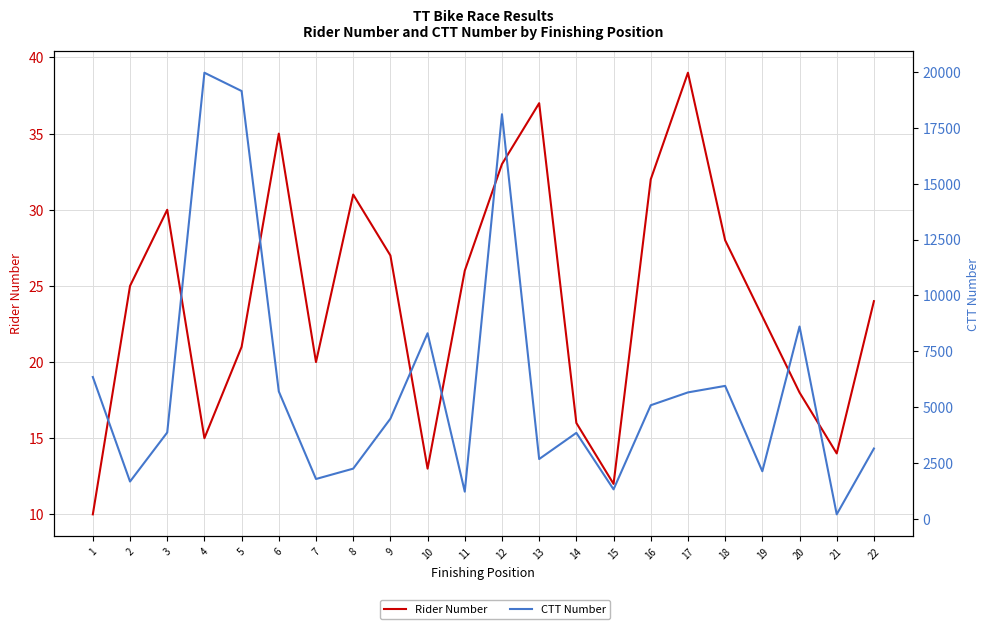

Which series has the largest total across all categories?

CTT Number